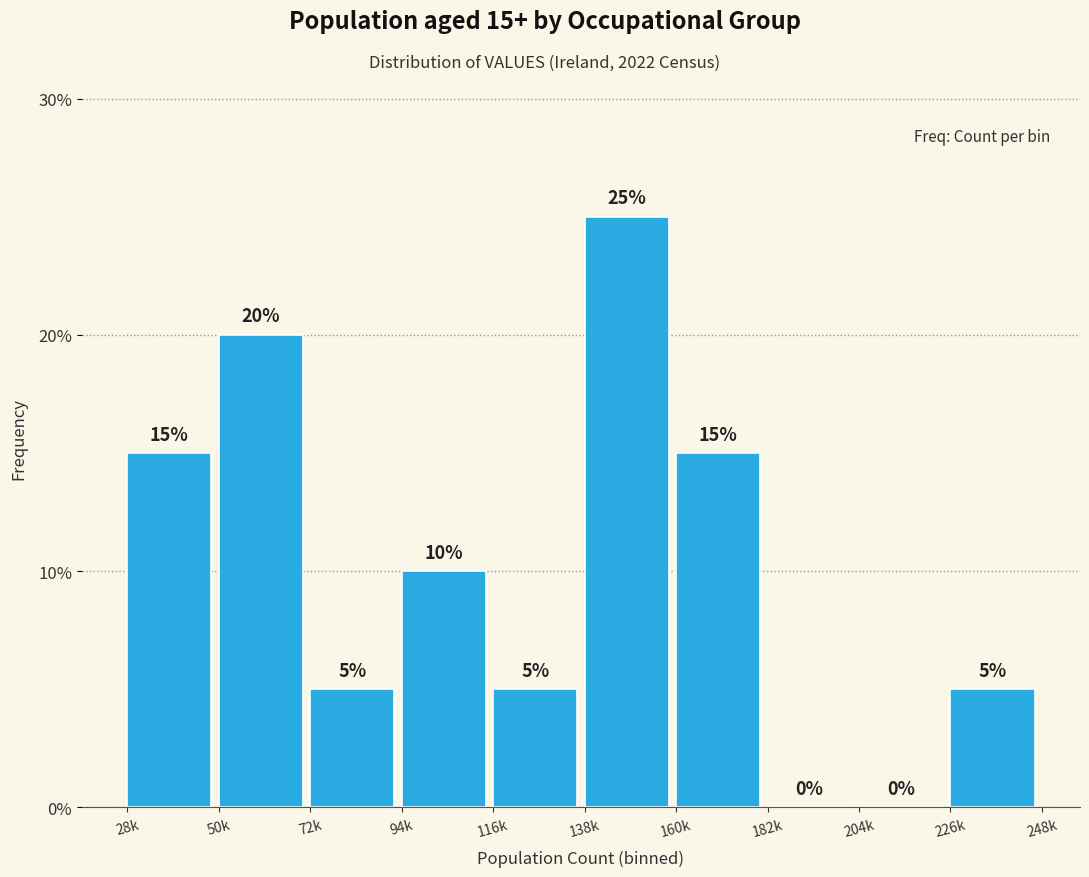

Reading left to right, extract all data points from this chart.

28k=15	50k=20	72k=5	94k=10	116k=5	138k=25	160k=15	182k=0	204k=0	226k=5